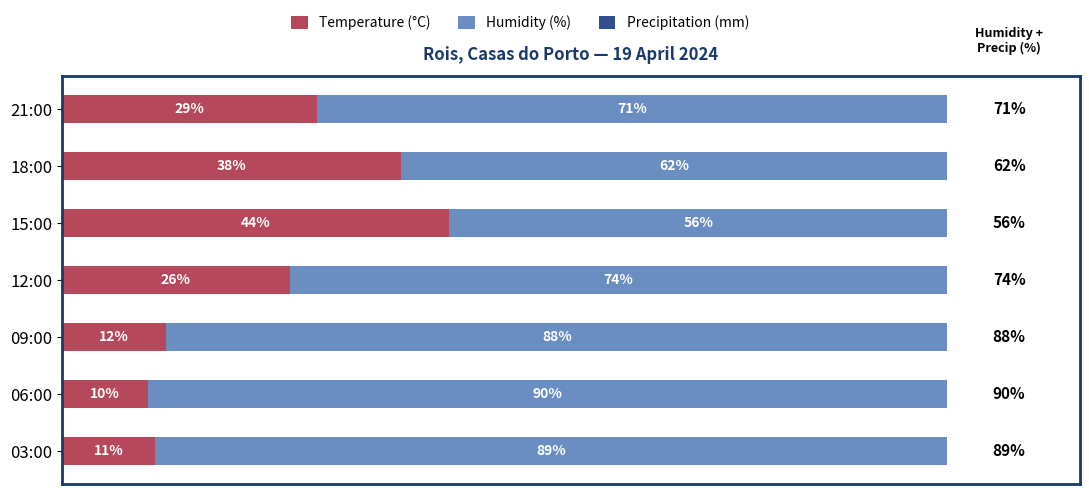

Where is Temperature (°C) nearest to the value 26?

12:00